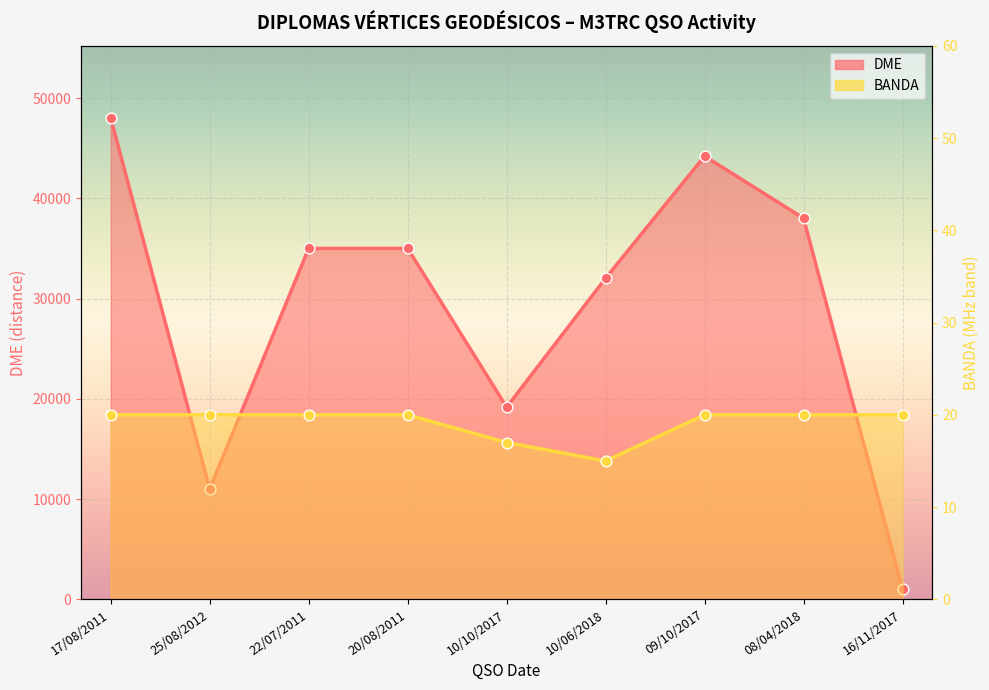

At which category is the sum across all series the highest?

17/08/2011